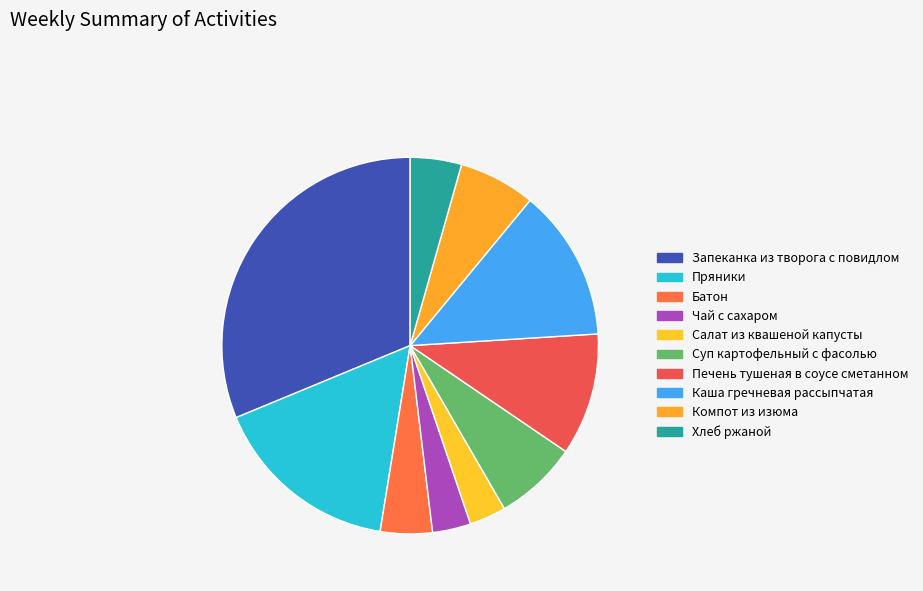

To the nearest percent, what is the difference between the largest and smallest slice percentages?

28%